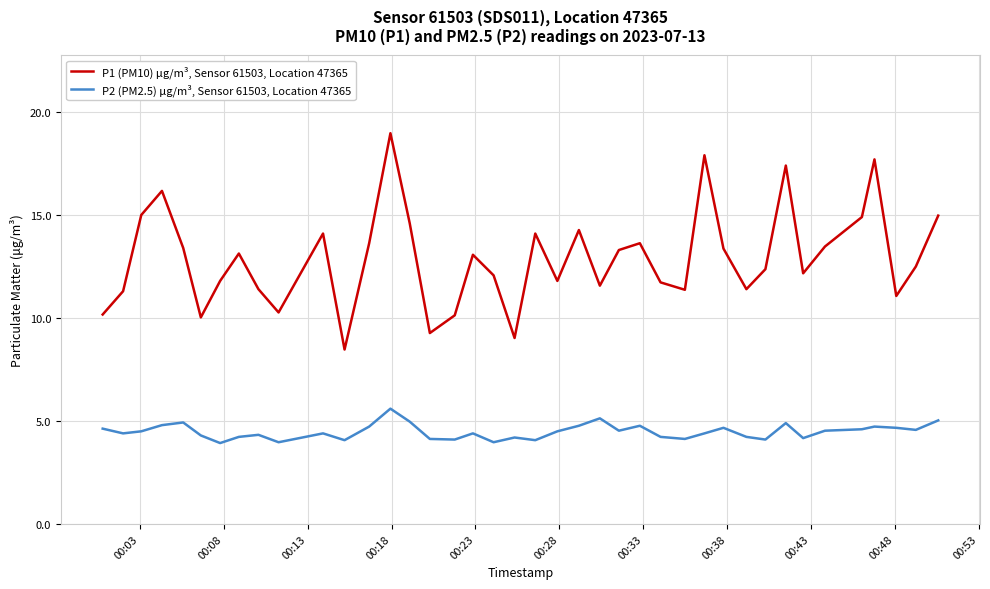

List the series in order of their peak value, lowest first.

P2 (PM2.5) μg/m³, Sensor 61503, Location 47365, P1 (PM10) μg/m³, Sensor 61503, Location 47365